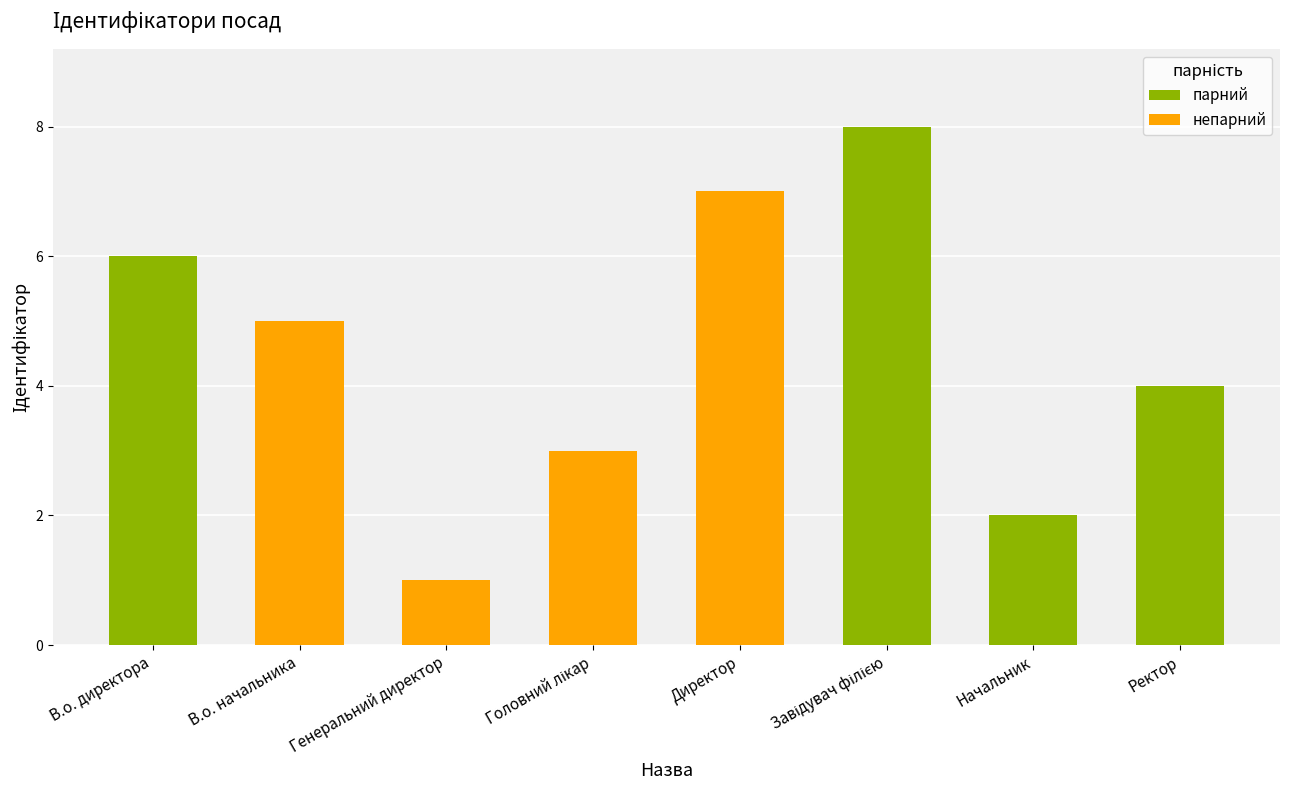

What is the label of the 1st bar from the right?

Ректор